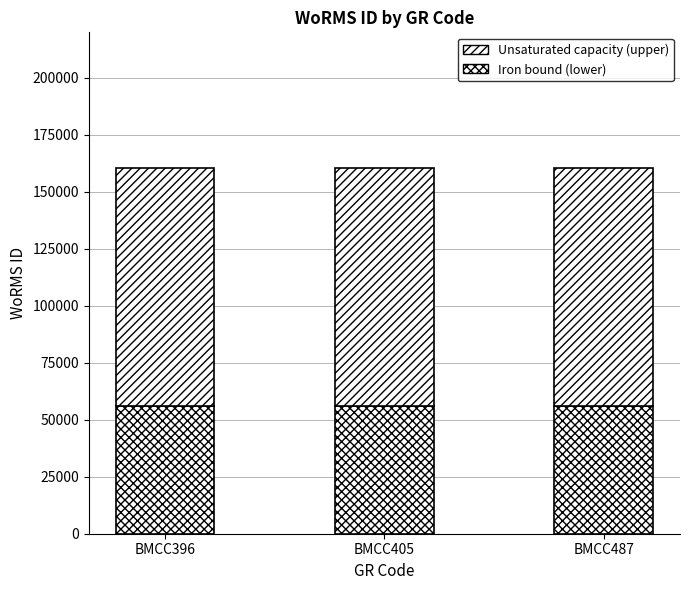

Which has a higher value, BMCC405 or BMCC396?

BMCC405